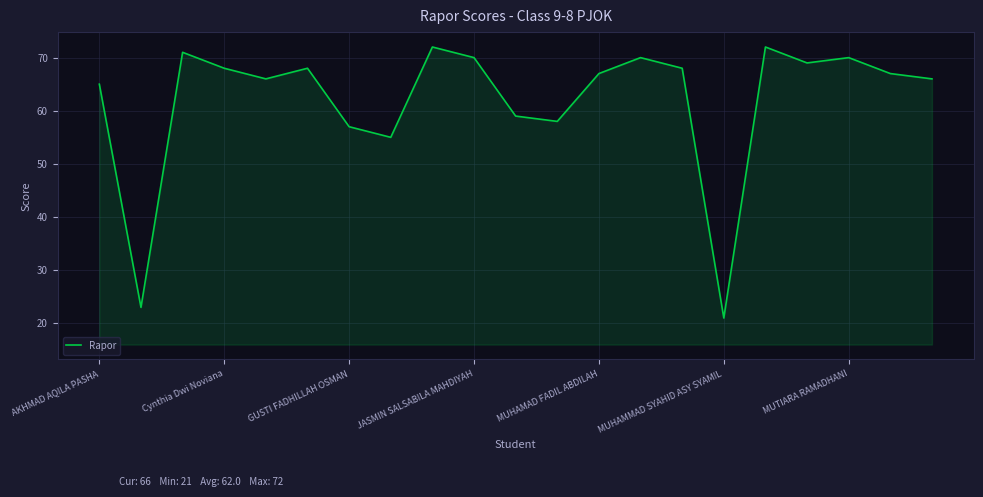

What is the difference between the maximum and minimum values?

51